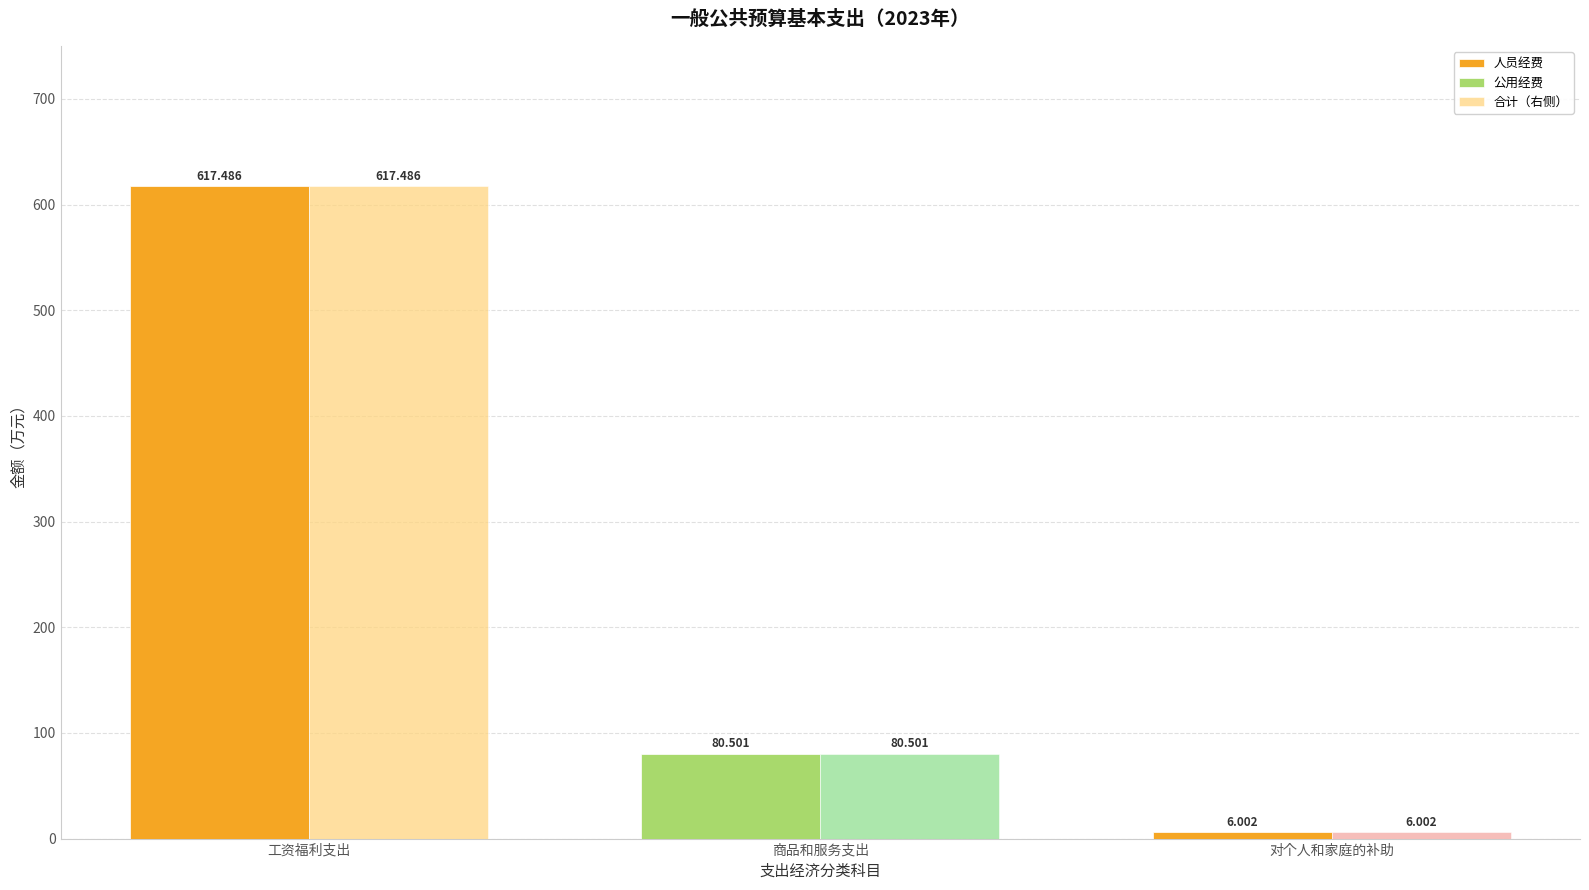

Where is 人员经费 nearest to the value 308?

对个人和家庭的补助